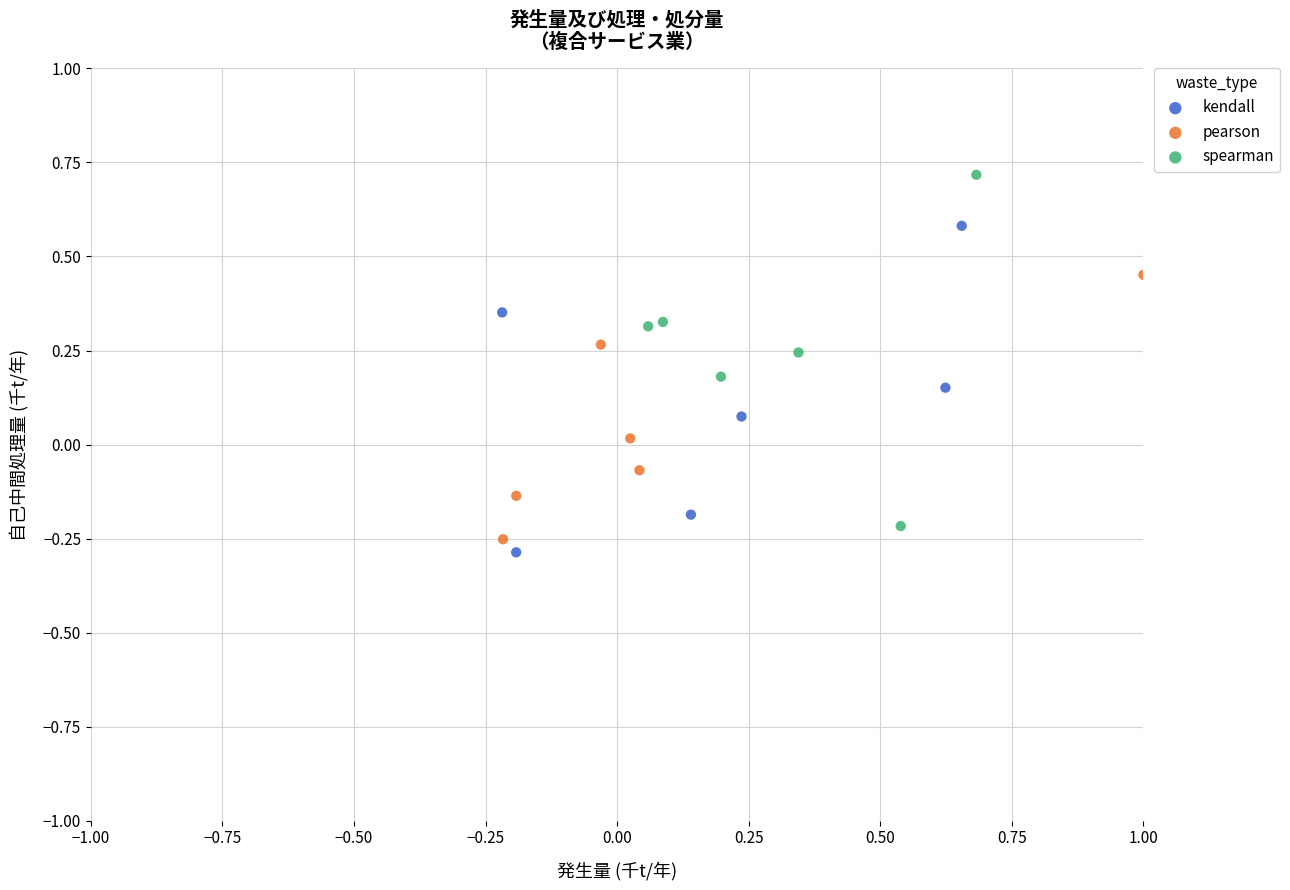

Which series reaches the maximum Y coordinate?

spearman